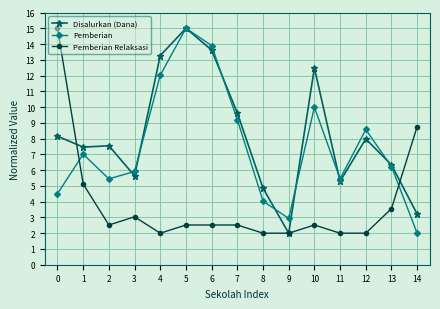

Rank the series at 0 from highest to lowest value.

Pemberian Relaksasi, Disalurkan (Dana), Pemberian